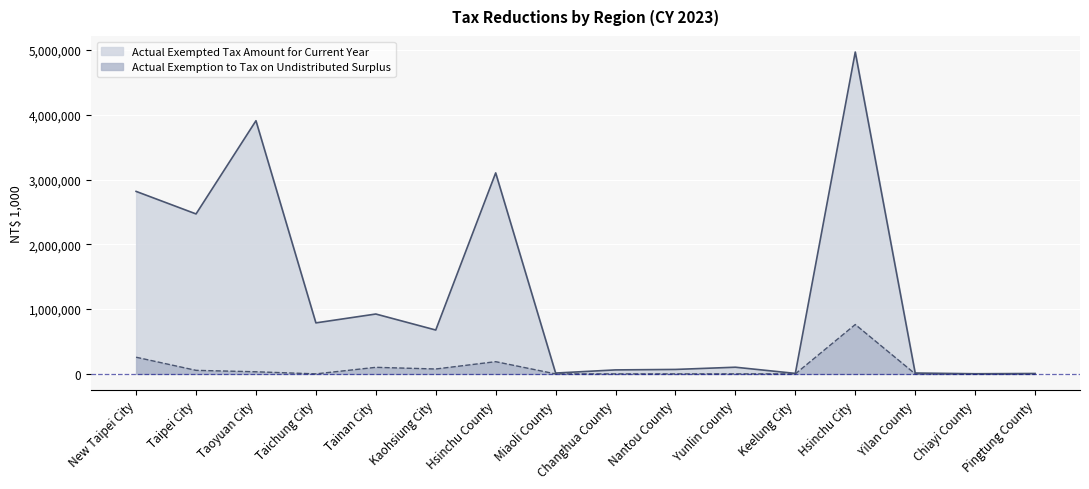

How many values in the Actual Exempted Tax Amount for Current Year series are below 677029?

8